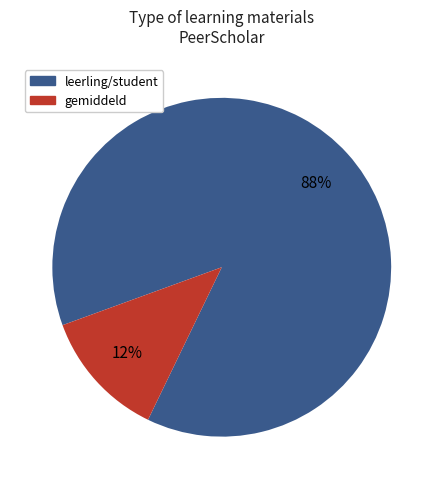

Rank the categories by value from lowest to highest.

gemiddeld, leerling/student